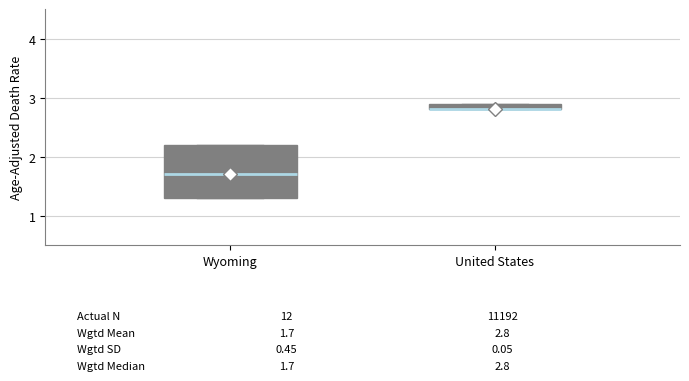

Which box is the tallest, from its lower edge to its upper edge?

Wyoming